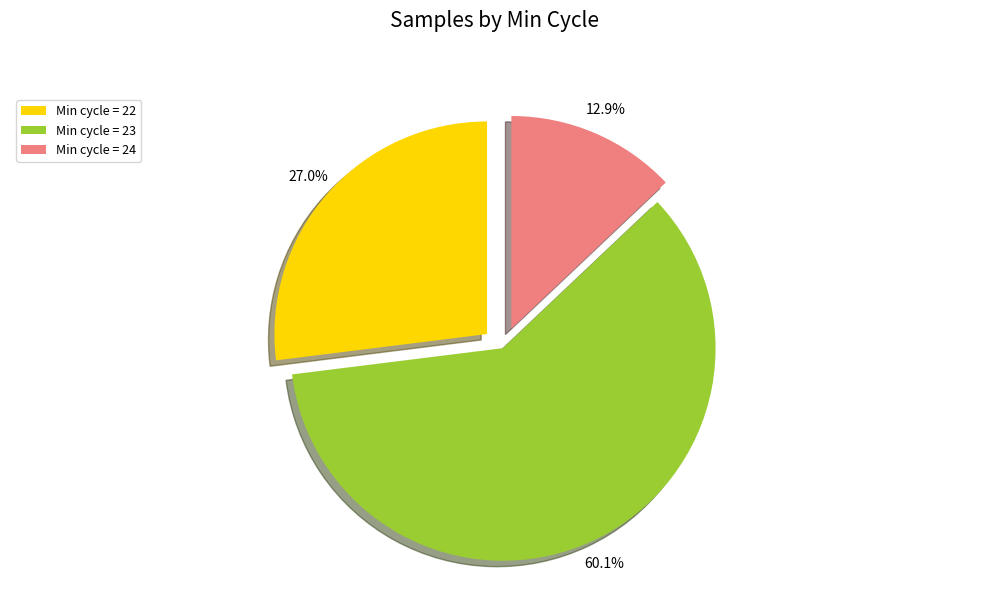

What percentage is NOT represented by Min cycle = 22?

73.0%